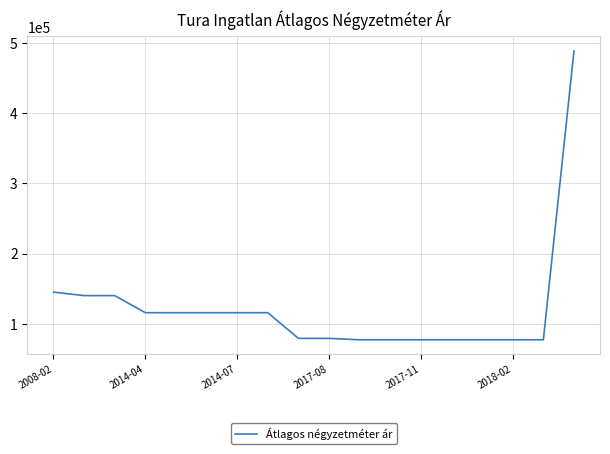

What is the smallest value displayed?

77000